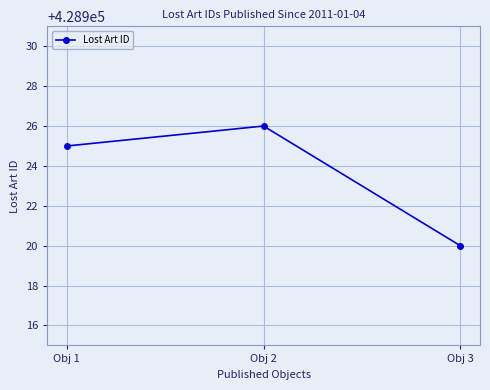

What is the value of the 3rd point from the left?

428920